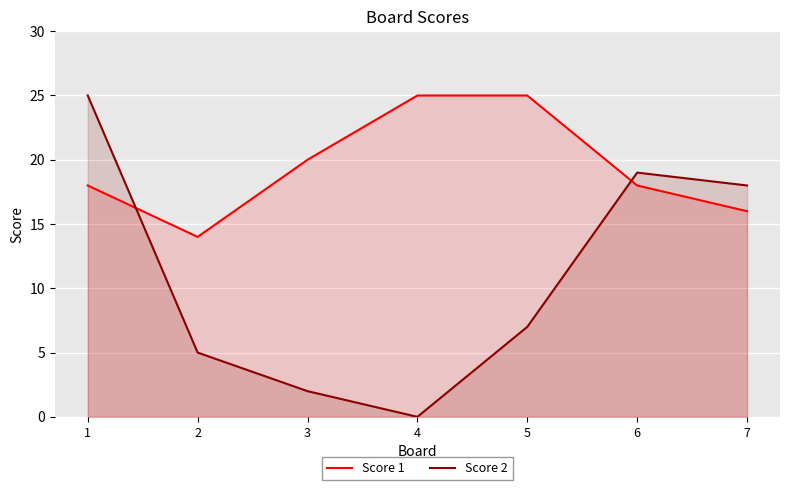

At how many categories does at least one series exceed 24?

3